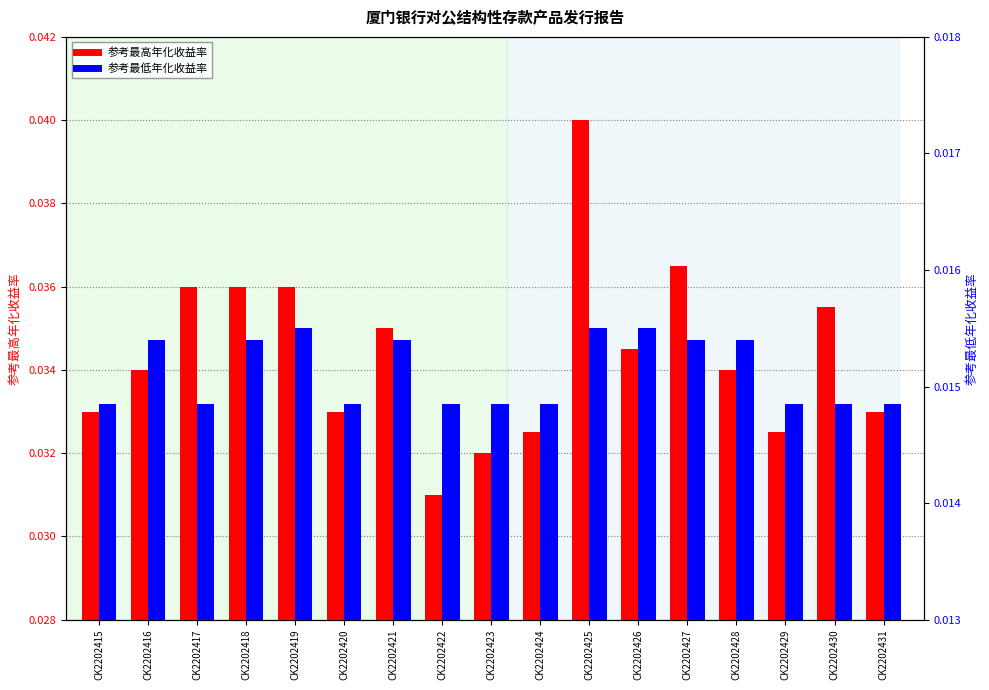

Are the bars grouped side by side (vs. stacked)?

Yes